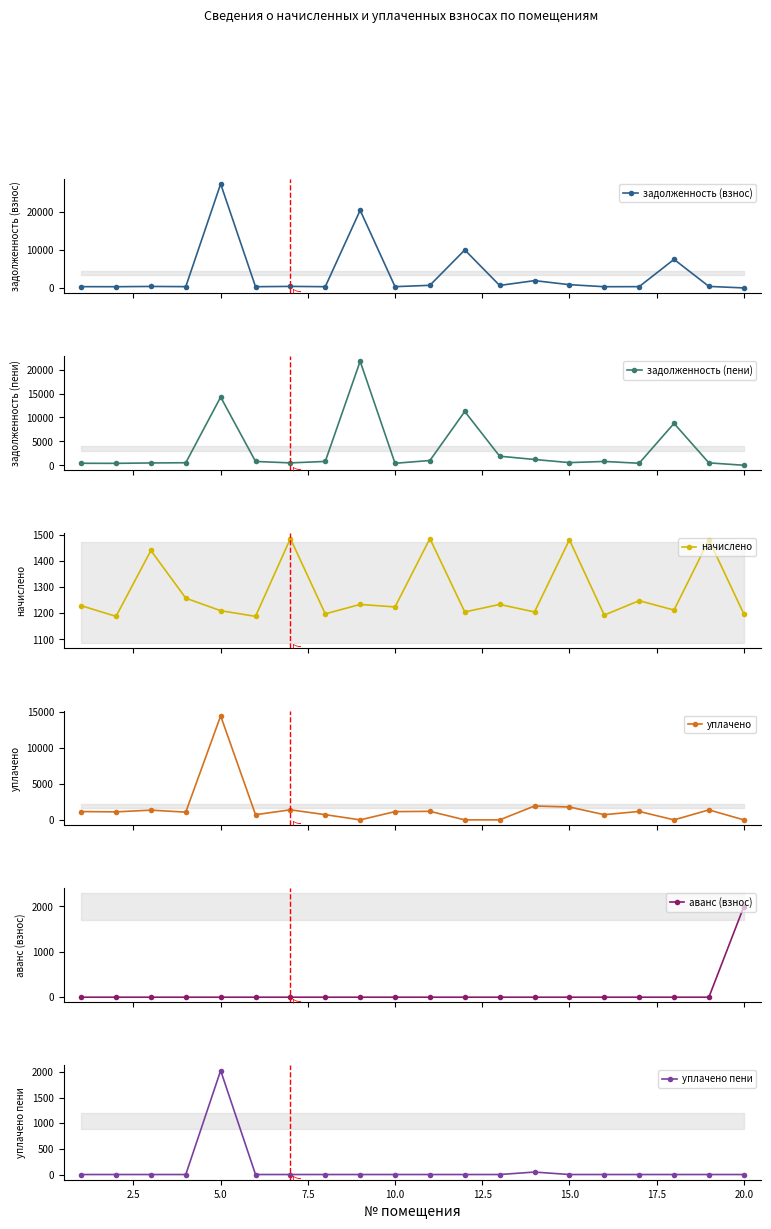

What is the highest value of the аванс (взнос) series?

1989.4